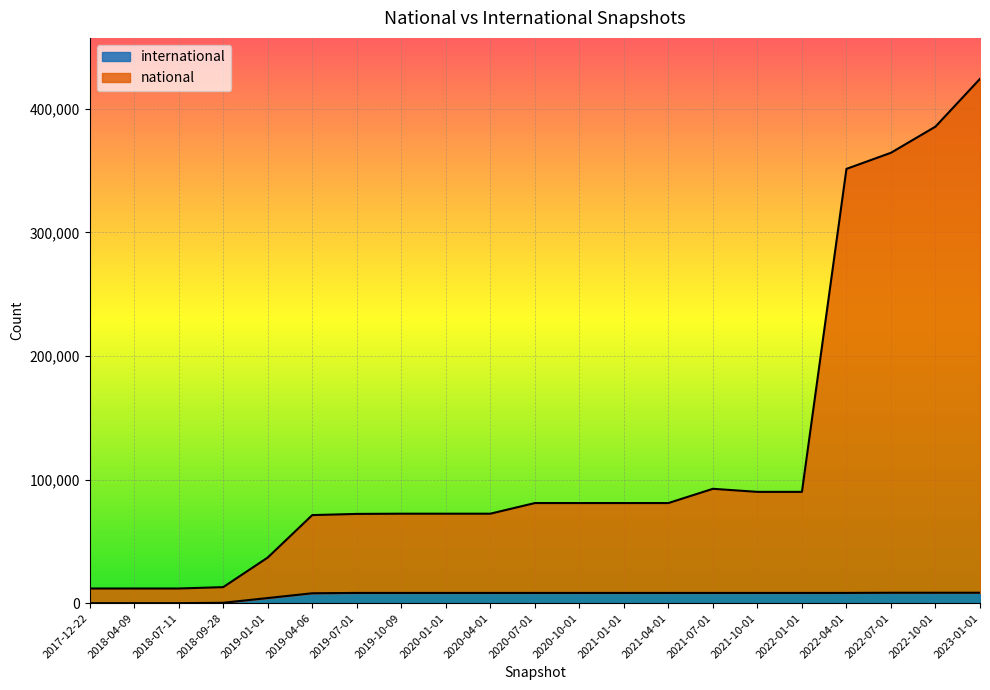

Which series has the largest range (max minus min)?

national